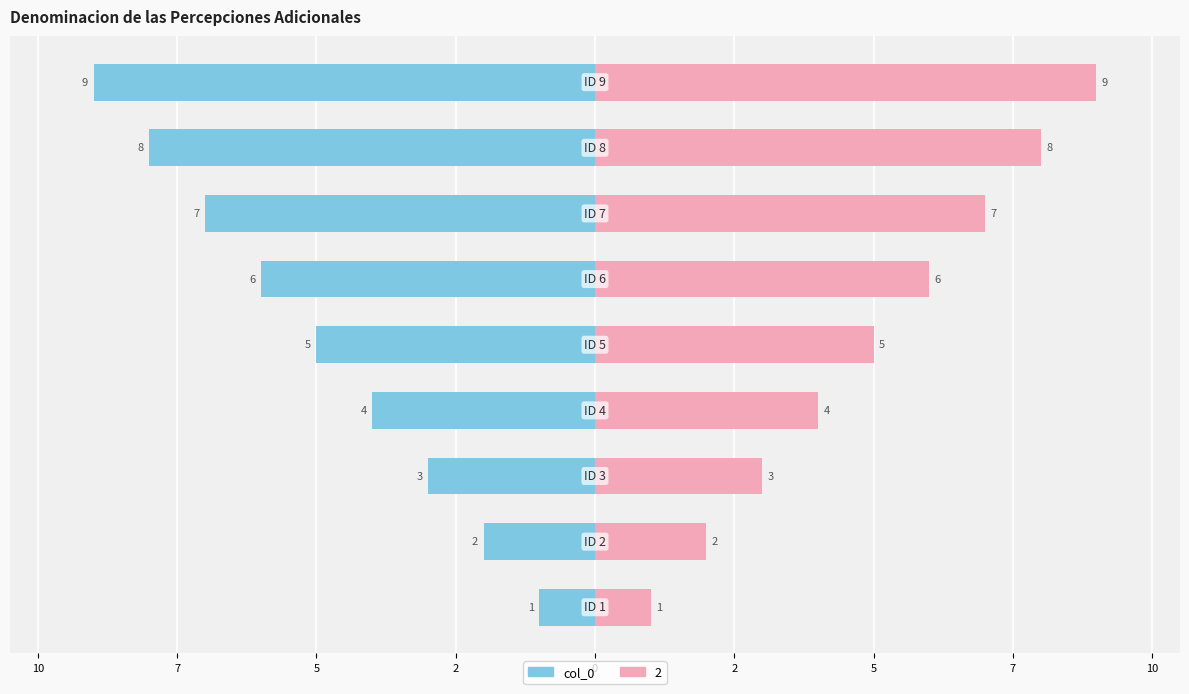

Which has a higher value, 2 or 2?

2